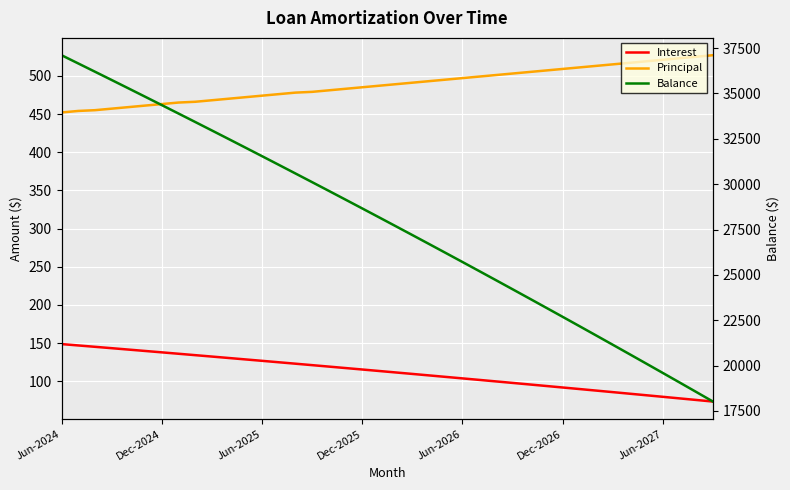

What is the average value of the Principal series?

488.6